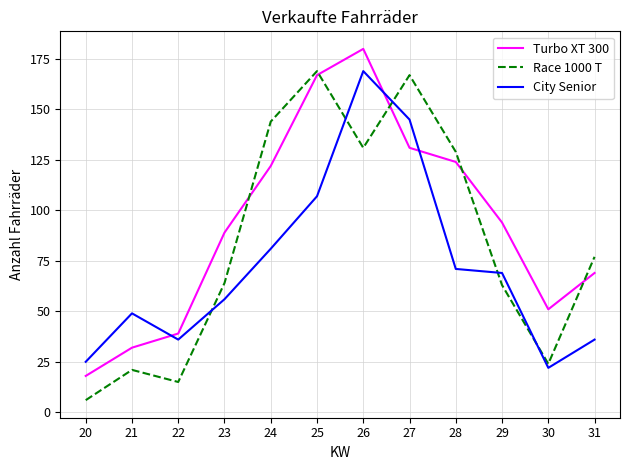

List the series in order of their overall mean, highest first.

Turbo XT 300, Race 1000 T, City Senior